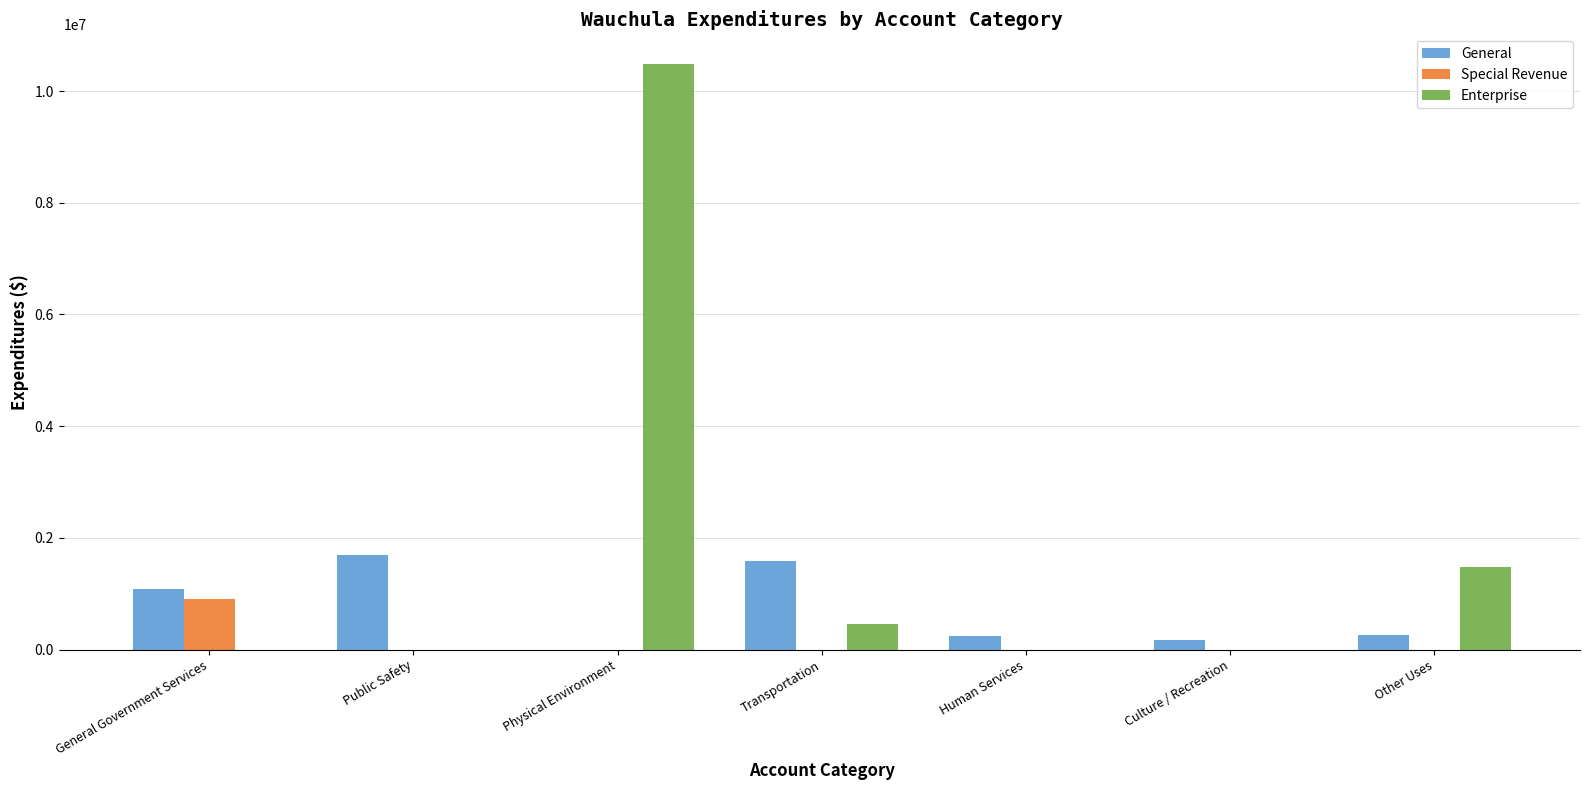

True or false: Special Revenue has a value of -351623 at Culture / Recreation.

False